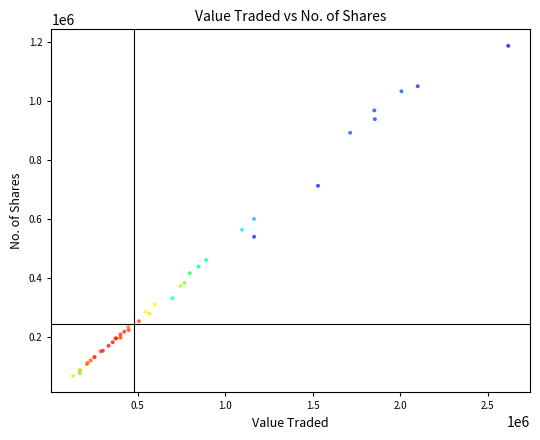

What Y value in the scatter plot is closest to 627309?

600127